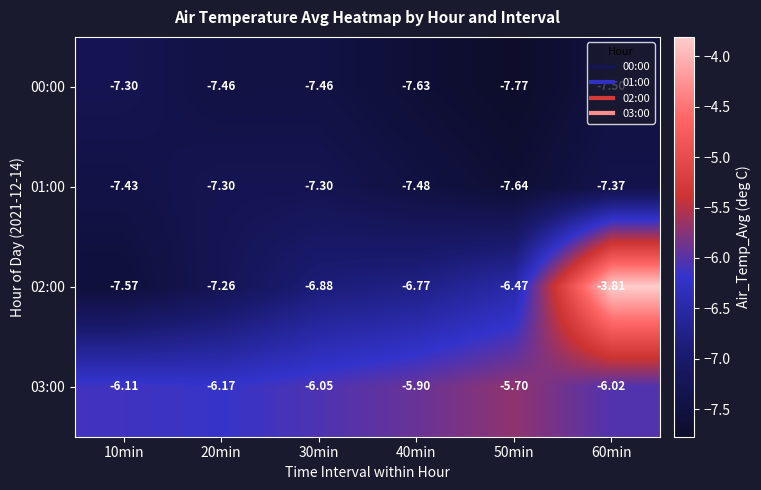

At which category is the sum across all series the highest?

60min